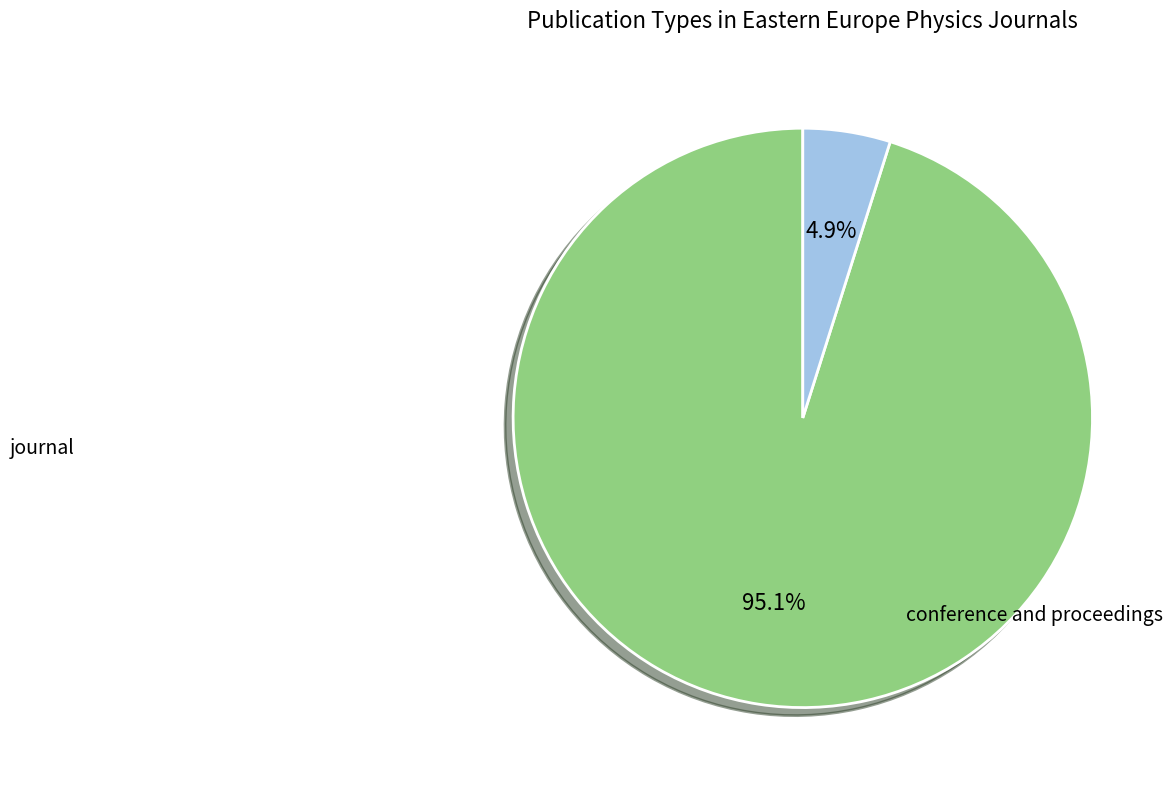

Does any single category account for the majority?

Yes